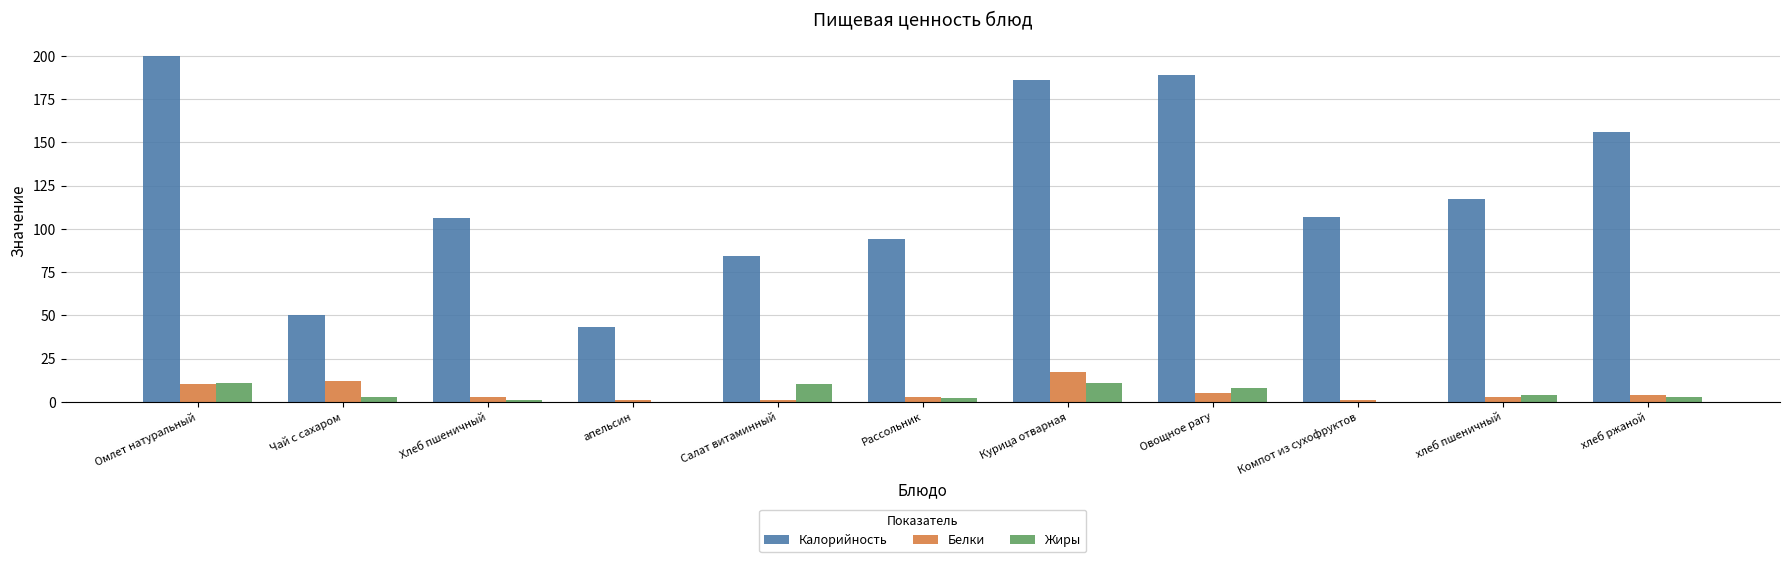

Which series has the largest total across all categories?

Калорийность